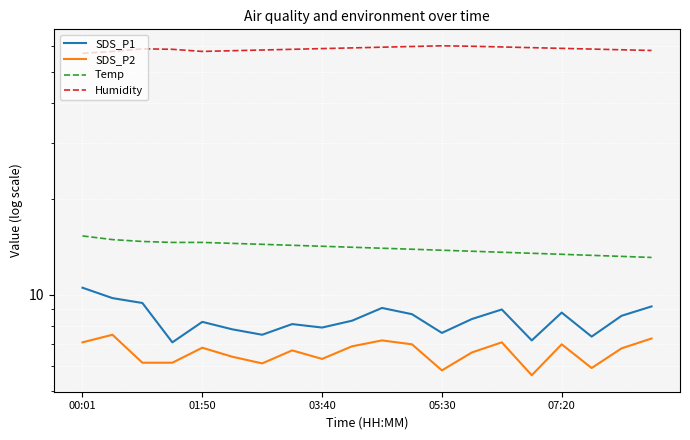

At how many categories does at least one series exceed 21?

20